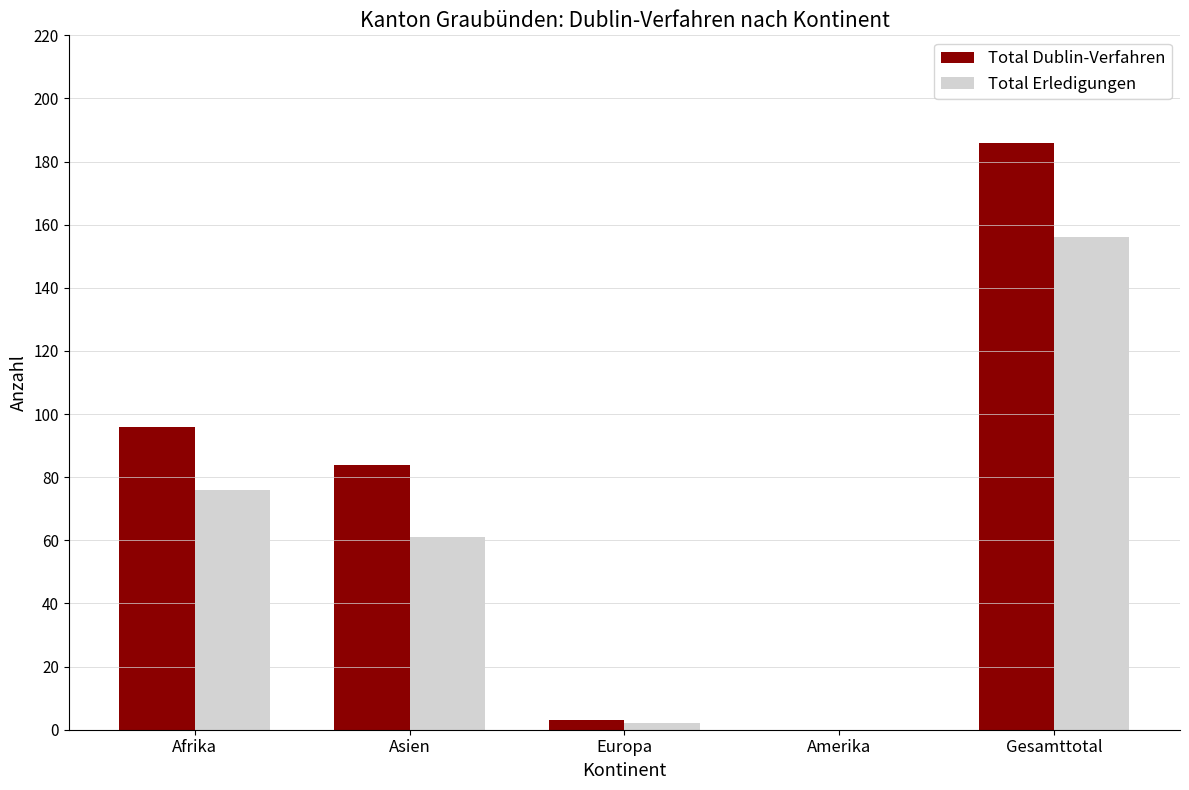

What is the maximum value for Total Dublin-Verfahren?

186